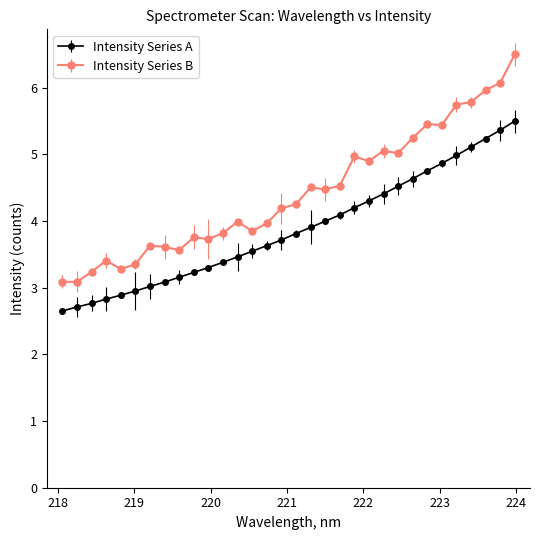

Which series has the largest range (max minus min)?

Intensity Series B